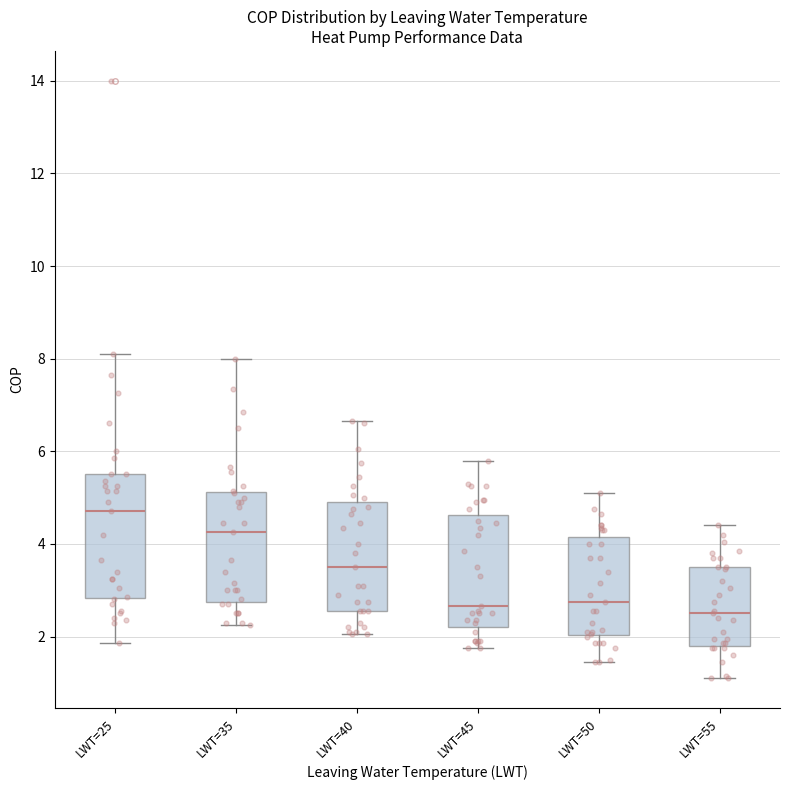

Which box is the tallest, from its lower edge to its upper edge?

LWT=25